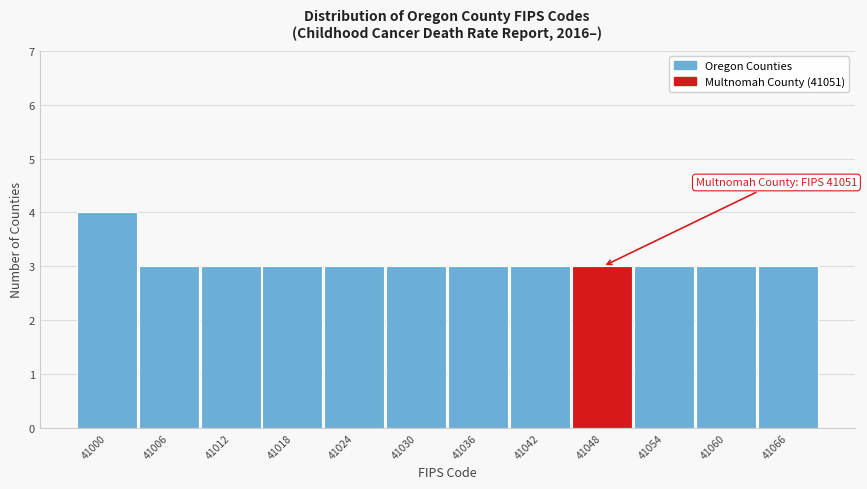

Reading left to right, what are all the values shown in this chart?

4	3	3	3	3	3	3	3	3	3	3	3